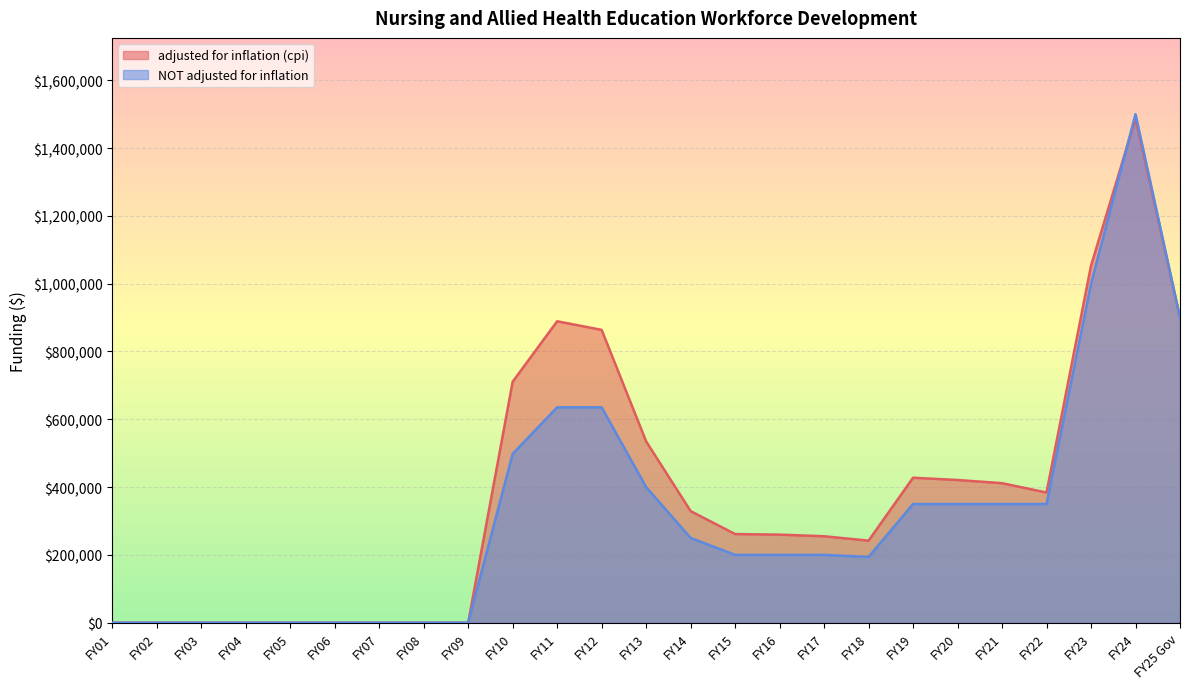

The value of adjusted for inflation (cpi) at FY10 is 710798. True or false?

True